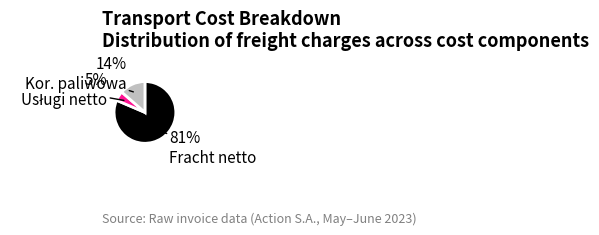

Is there a majority slice in this chart?

Yes